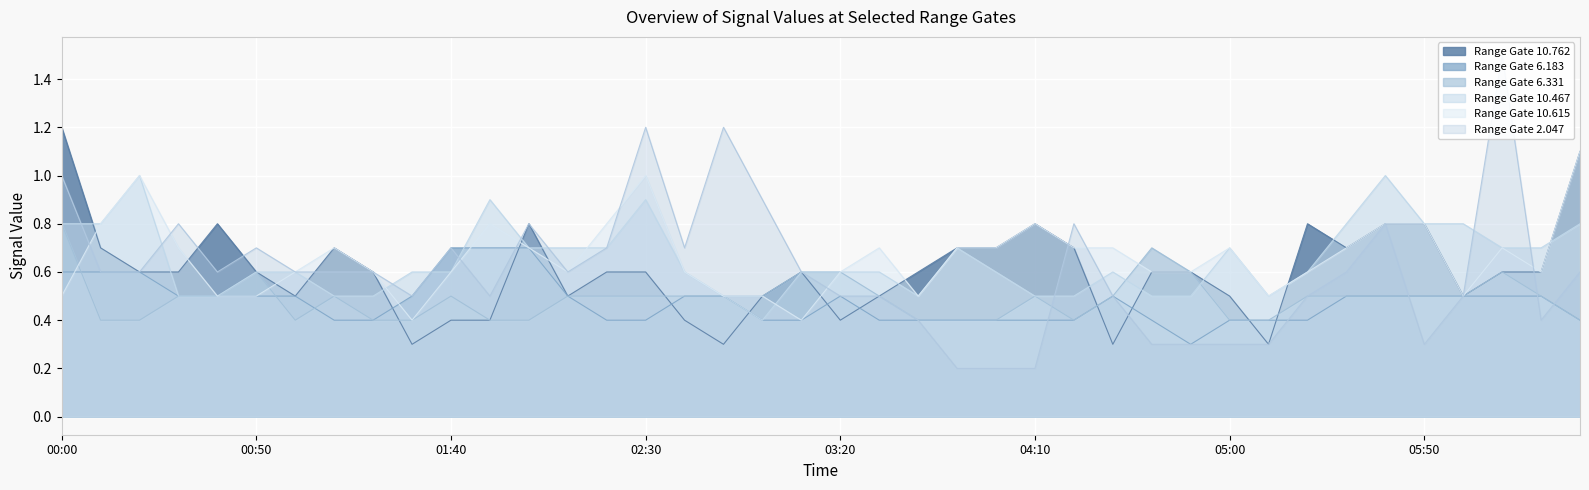

What is the minimum value for Range Gate 10.762?

0.3